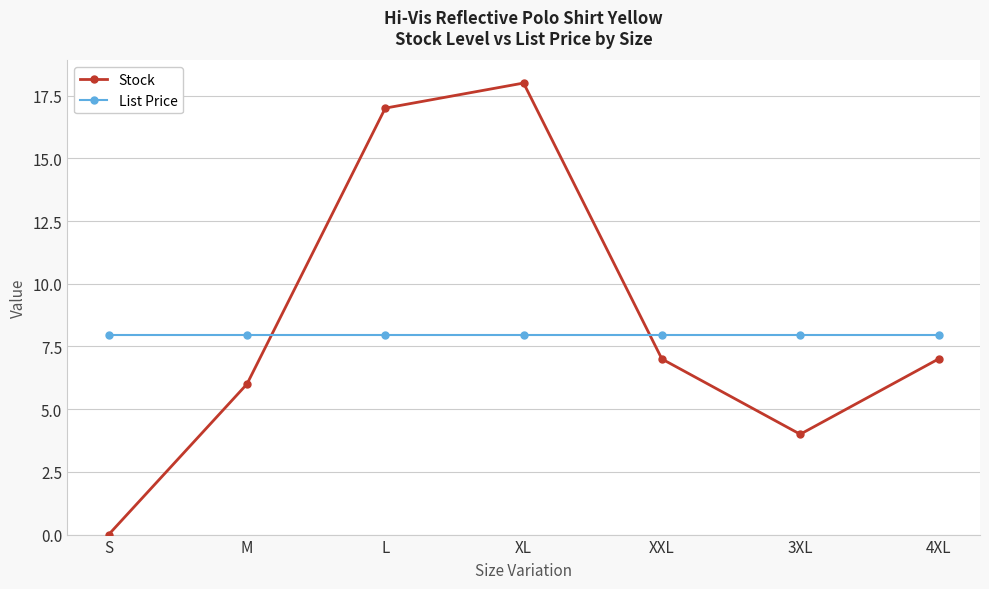

Which series has the largest total across all categories?

Stock